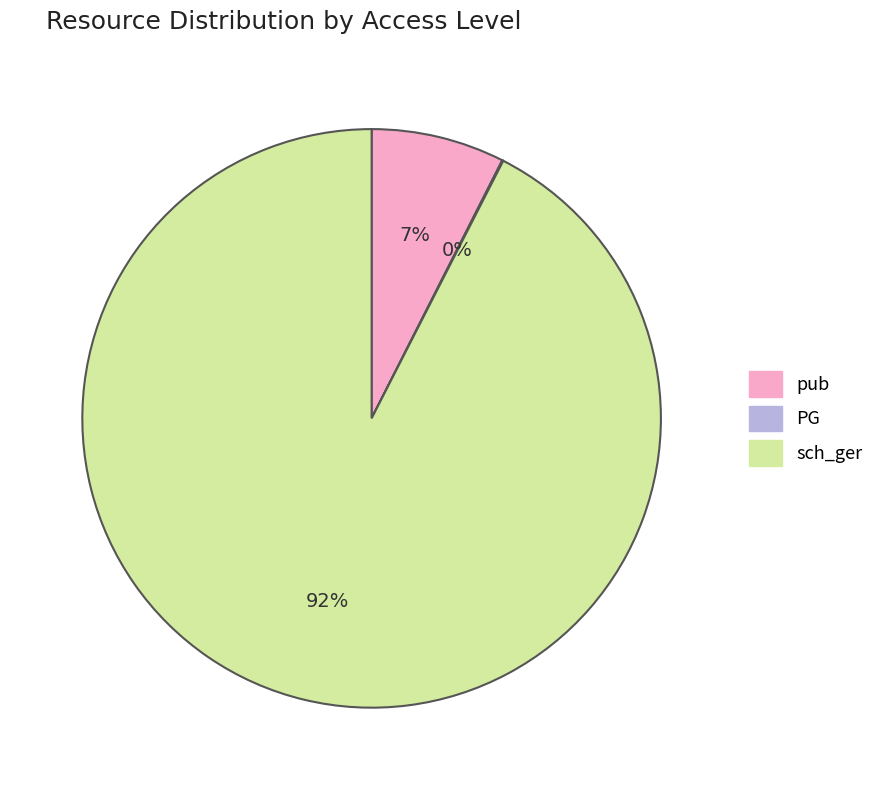

Is there a majority slice in this chart?

Yes